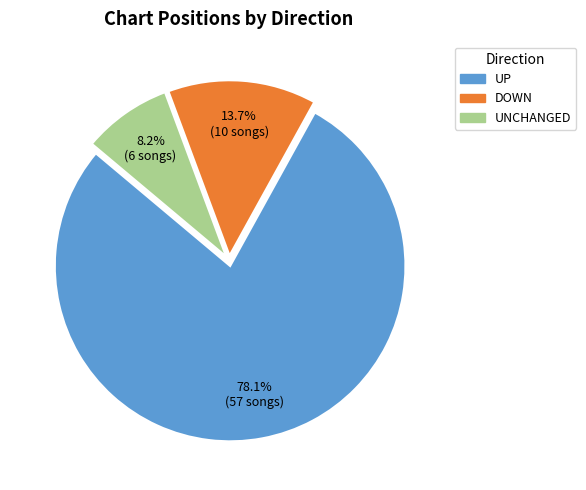

Is there a majority slice in this chart?

Yes